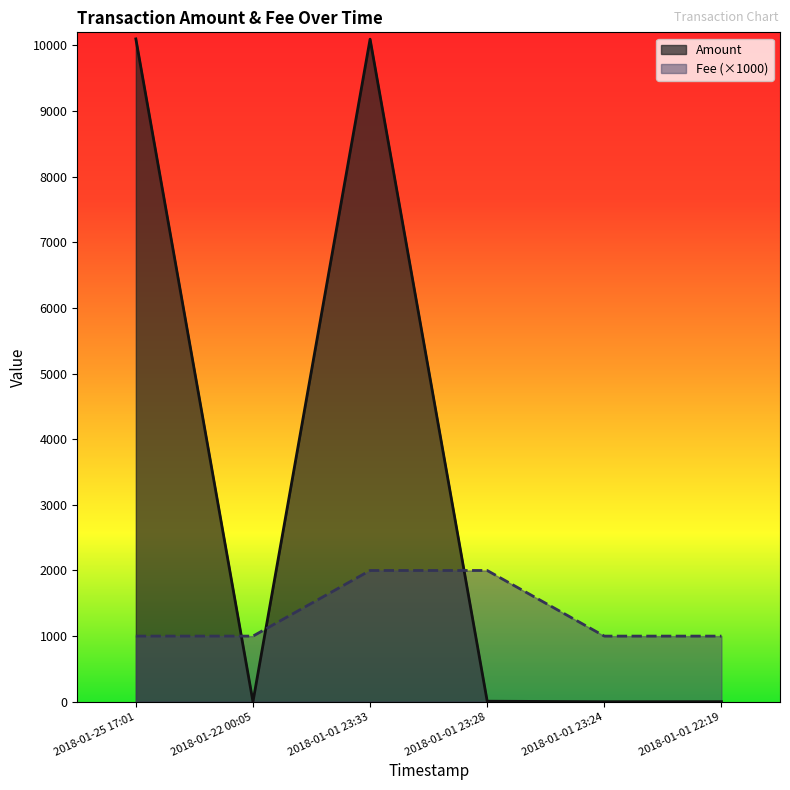

Which category has the highest value in the Fee series?

2018-01-01 23:33